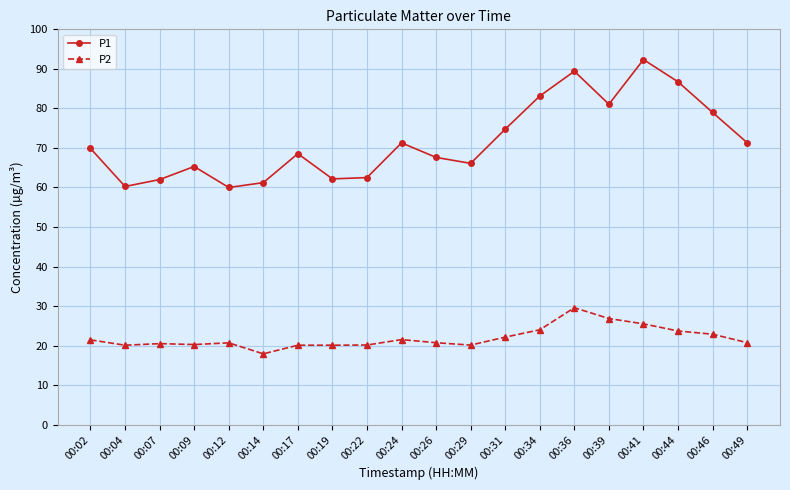

Which series has the largest total across all categories?

P1